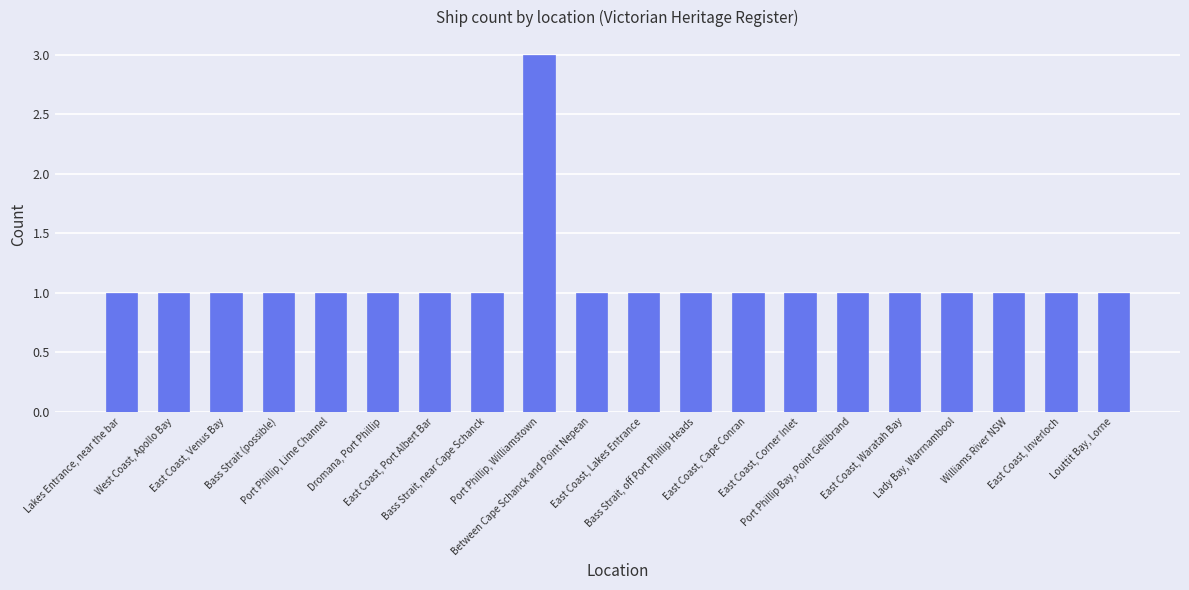

What is the label of the 5th bar from the left?

Port Phillip, Lime Channel